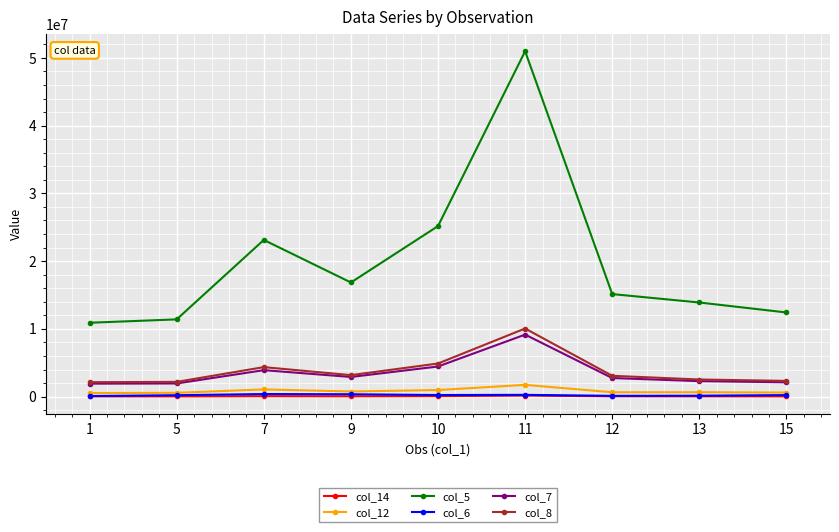

The value of col_7 at 13 is 2284744. True or false?

True